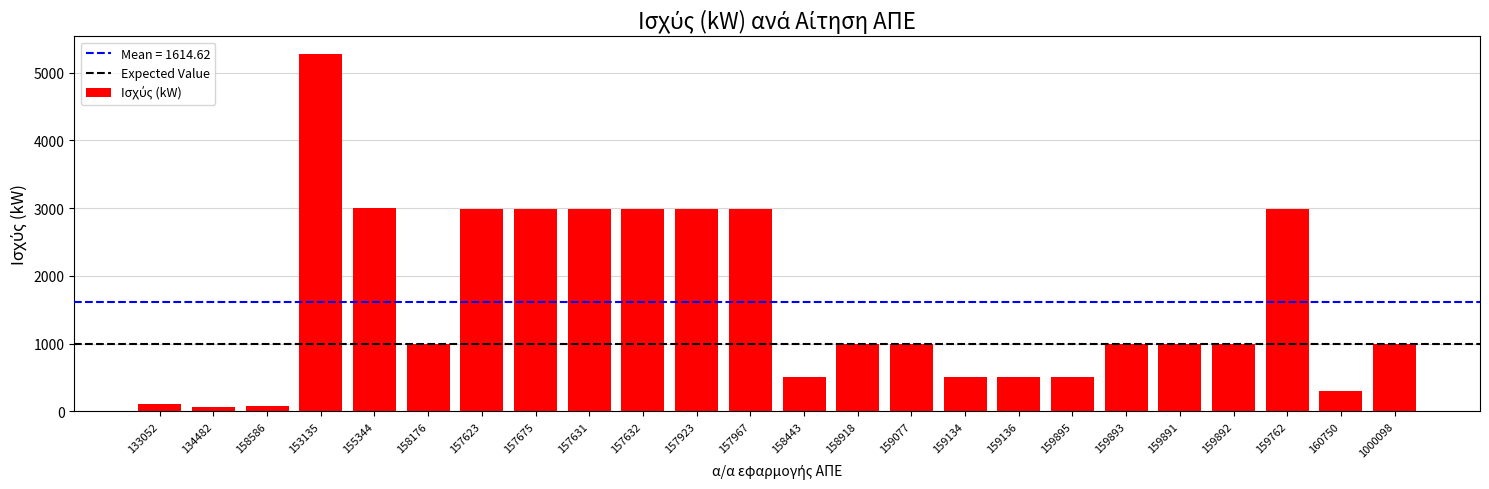

Does the chart contain stacked bars?

No